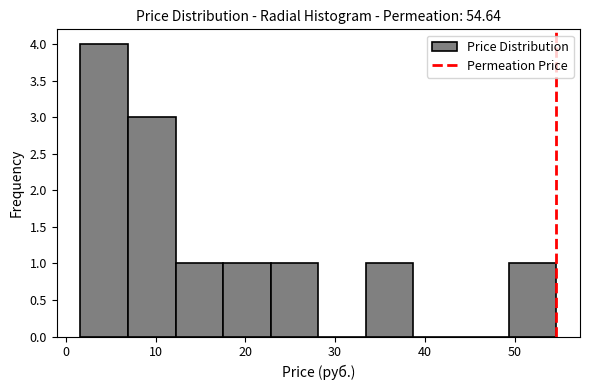

Which range on the x-axis has the tallest bar?

2 to 7